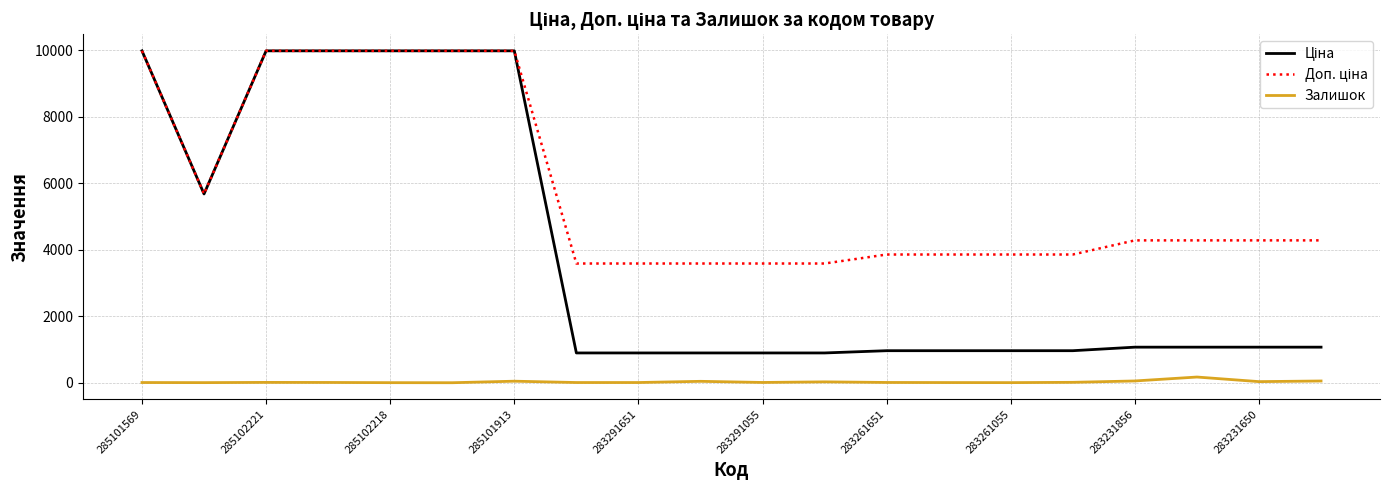

What is the lowest value of the Доп. ціна series?

3583.6